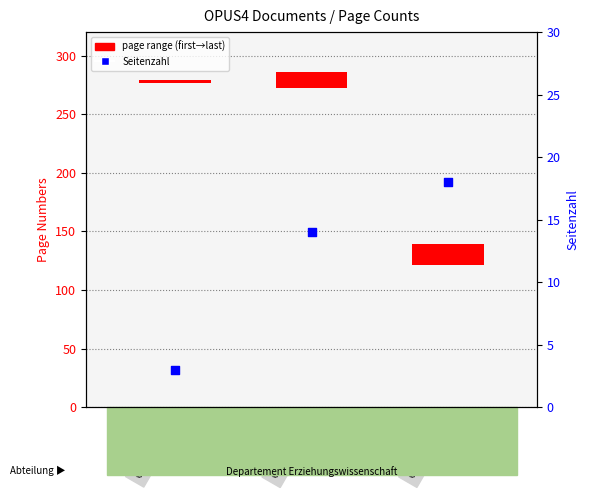

At which category is the sum across all series the highest?

OPUS4-44295